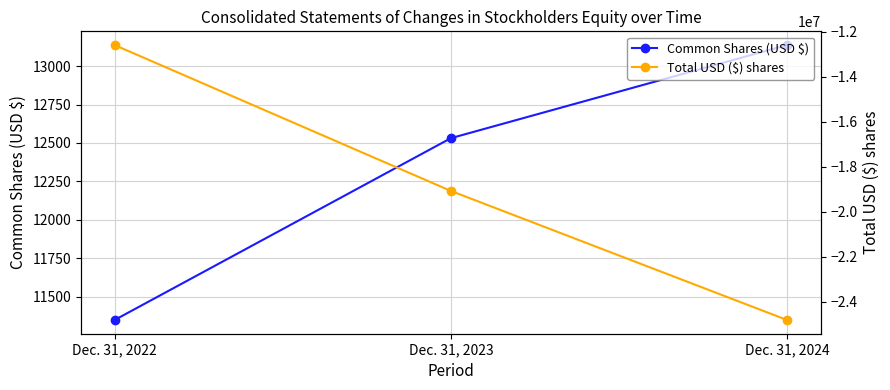

Read the Common Shares (USD $) value at Dec. 31, 2023, to the nearest 10.

12530